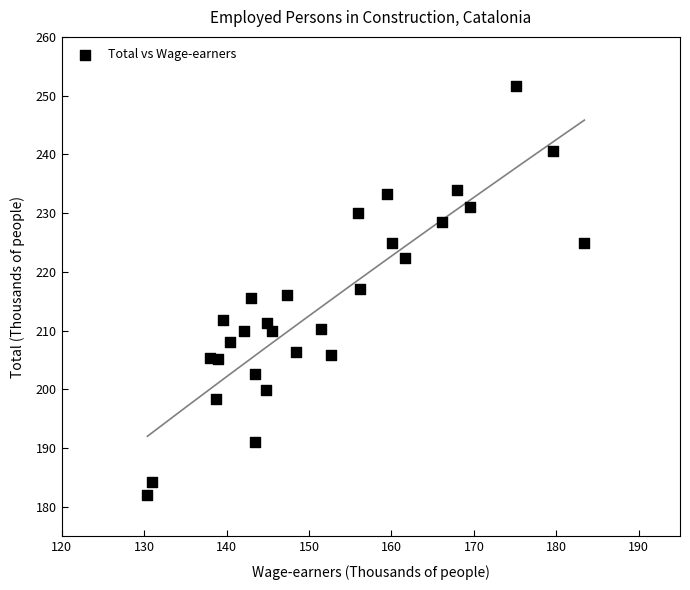

What is the range of X values (max minus min)?

53.0